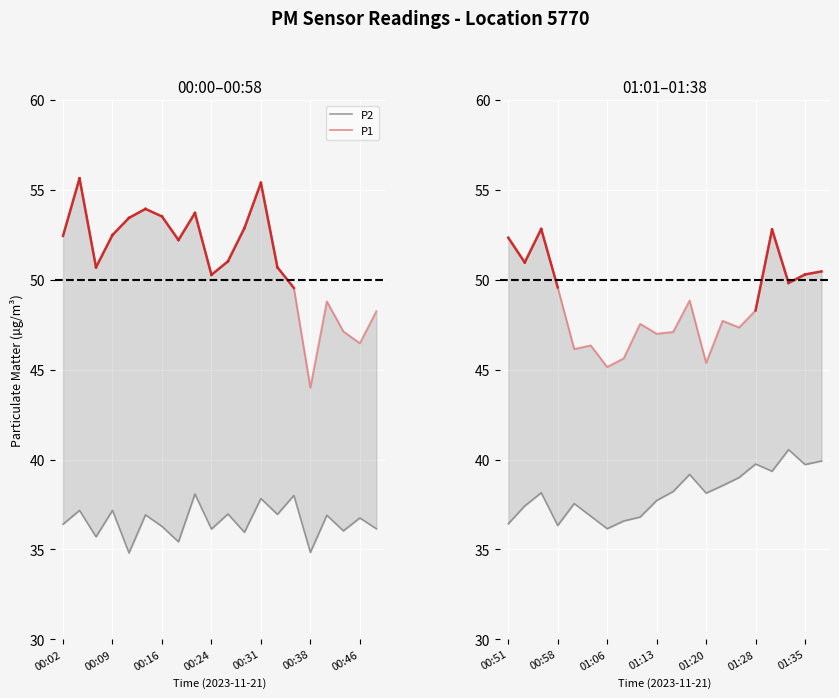

True or false: P2 and P1 cross at least once.

False